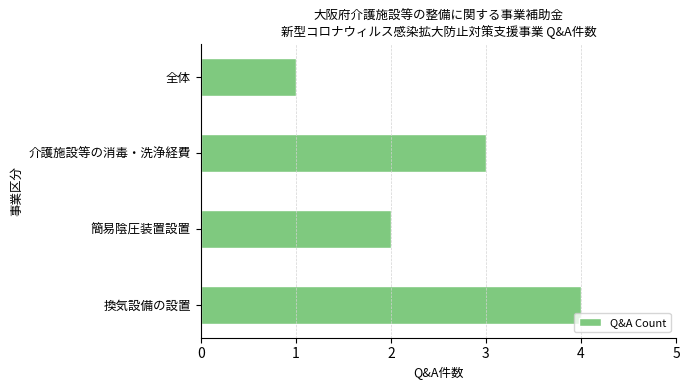

True or false: the data shows 5 at 介護施設等の消毒・洗浄経費.

False